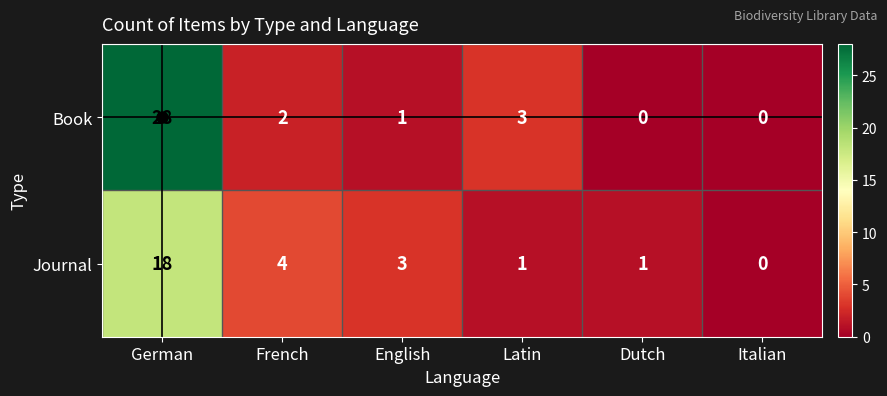

At French, list the series in order from largest to smallest.

Journal, Book